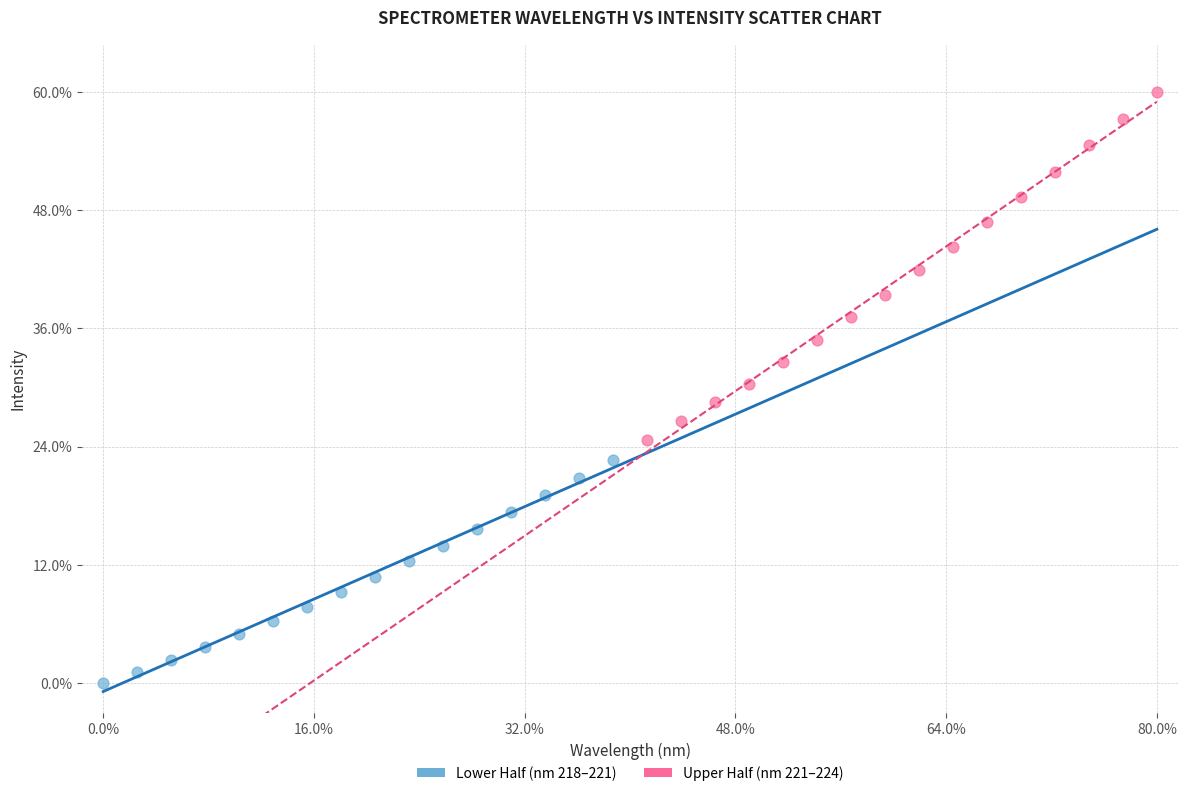

Which series contains the lowest Y value?

Lower Half (nm 218–221)